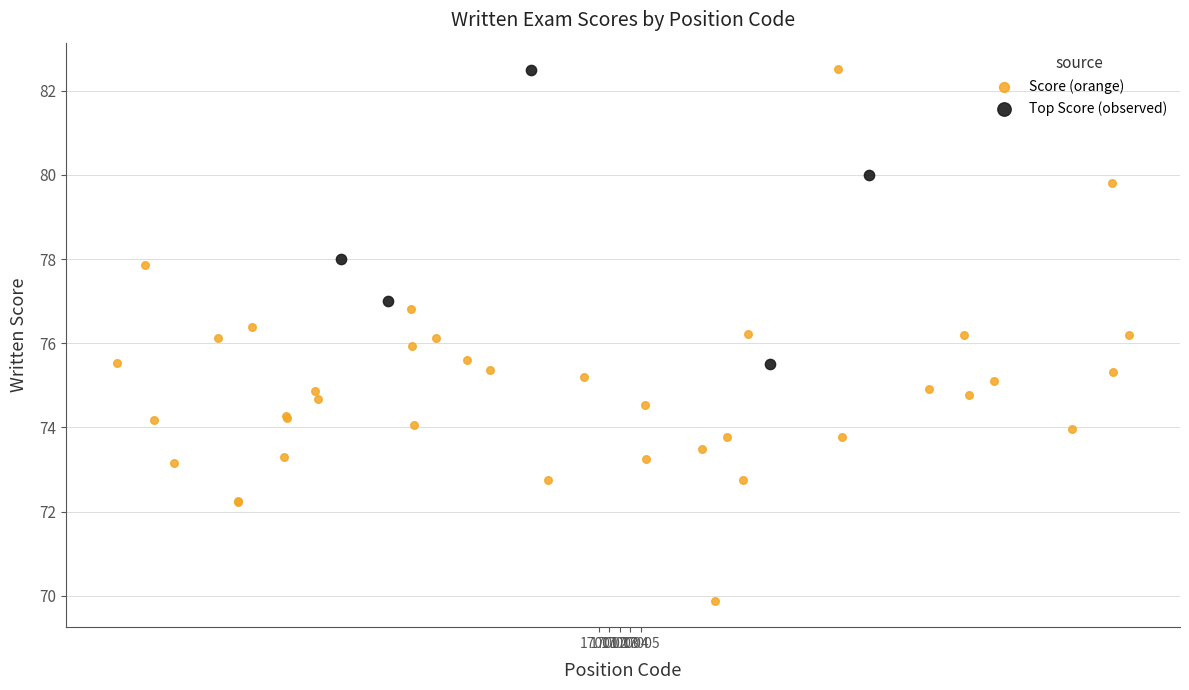

Which series contains the lowest Y value?

Score (orange)